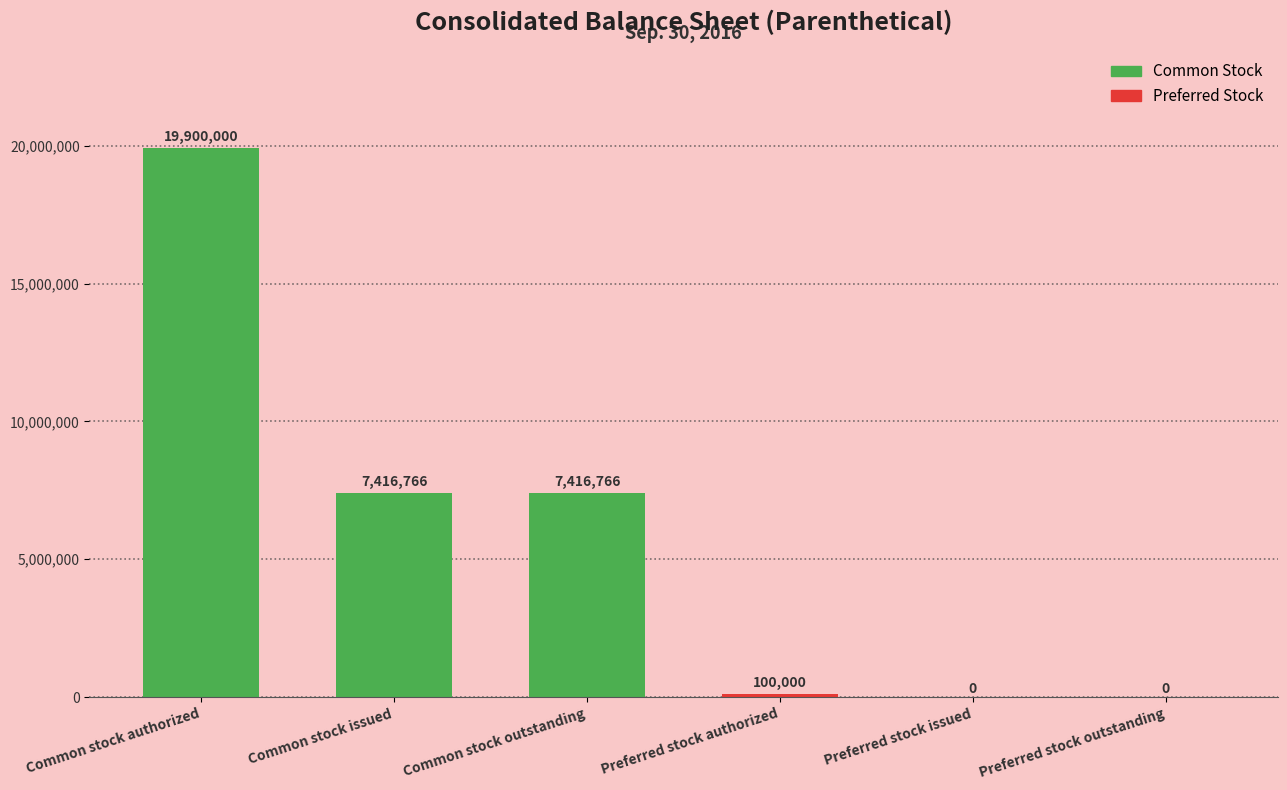

What is the greatest value displayed?

19900000